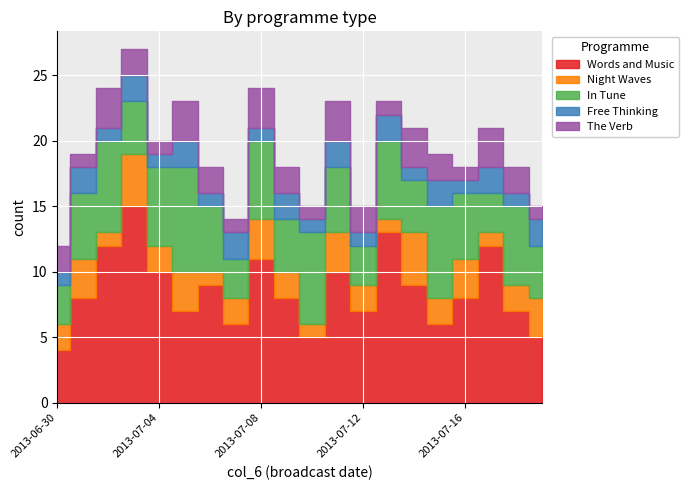

What is the maximum value shown in the chart?

15